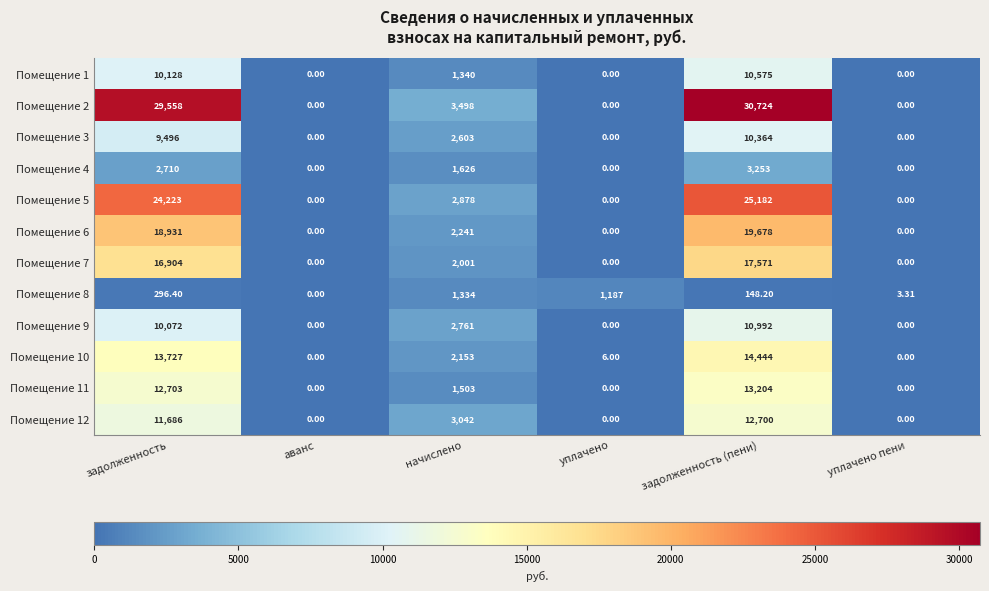

Where is Помещение 10 nearest to the value 7222?

начислено